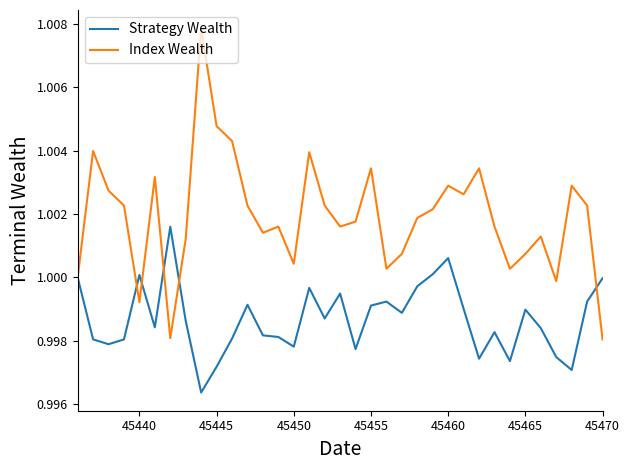

How many lines are shown in the chart?

2